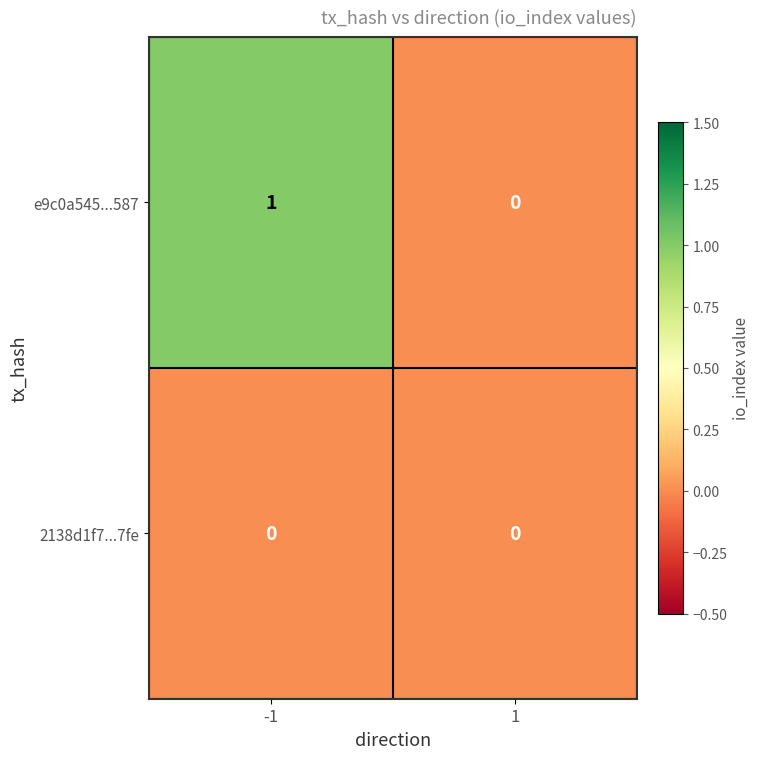

How many distinct data groups are displayed?

2